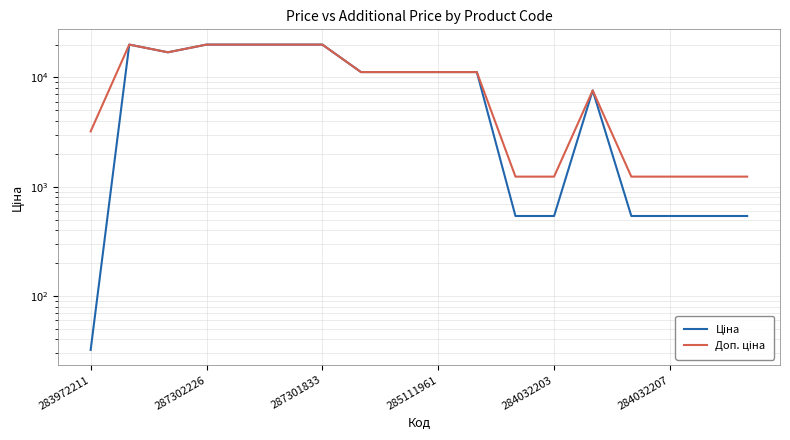

List the labels in order of Ціна value, largest first.

287302226, 285111961, 284032203, 284032207, 6, 287301833, 7, 8, 9, 10, 13, 11, 12, 14, 15, 16, 17, 283972211